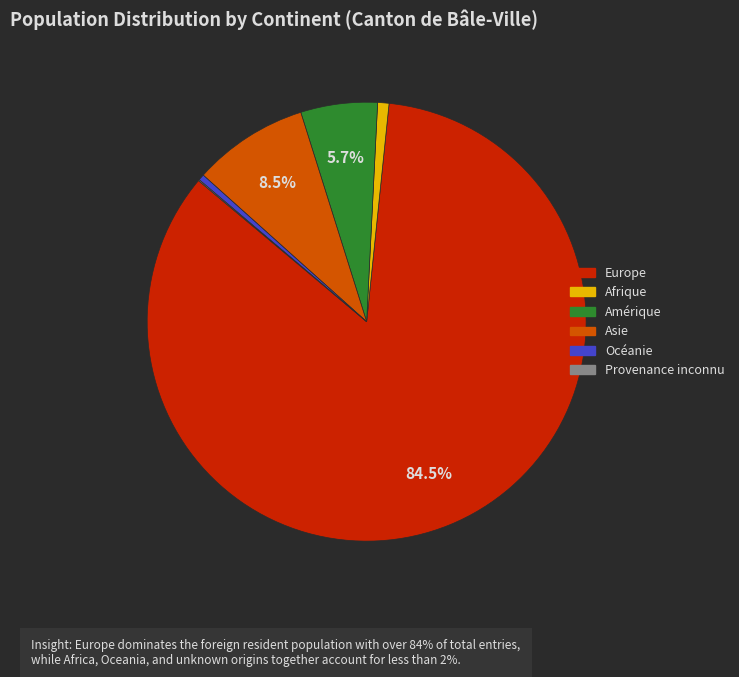

Which slice represents more than half of the pie?

Europe